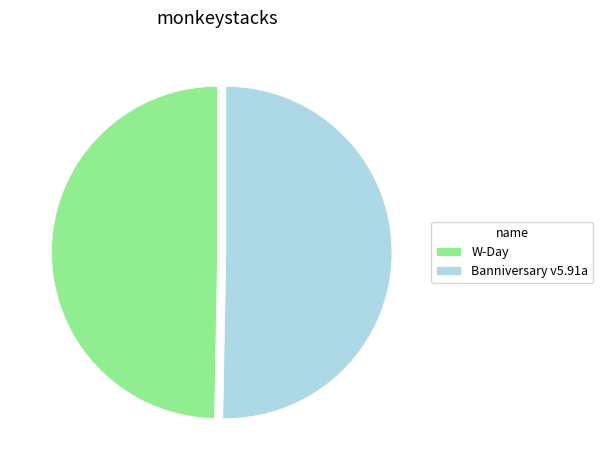

Do Banniversary v5.91a and W-Day together represent more than half of the pie?

Yes